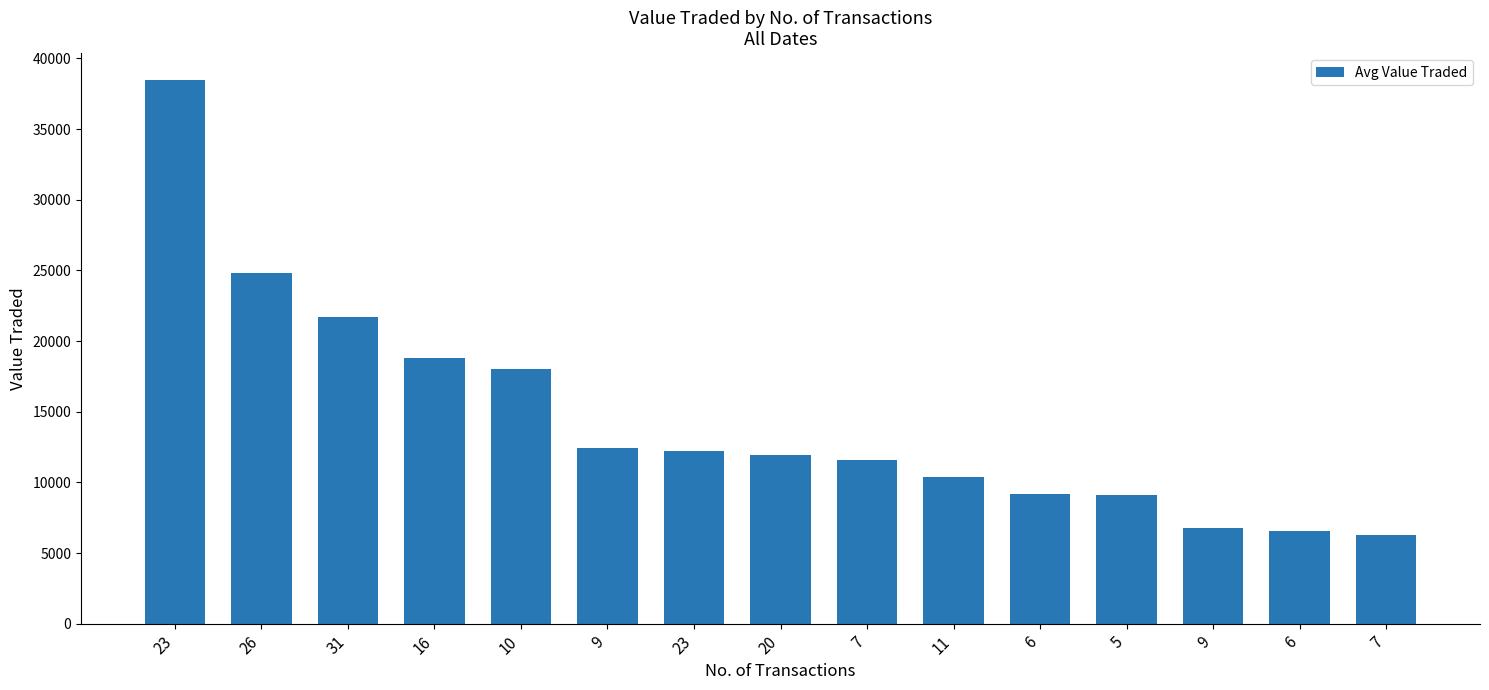

What is the change in value from 23 to 7?

-26883